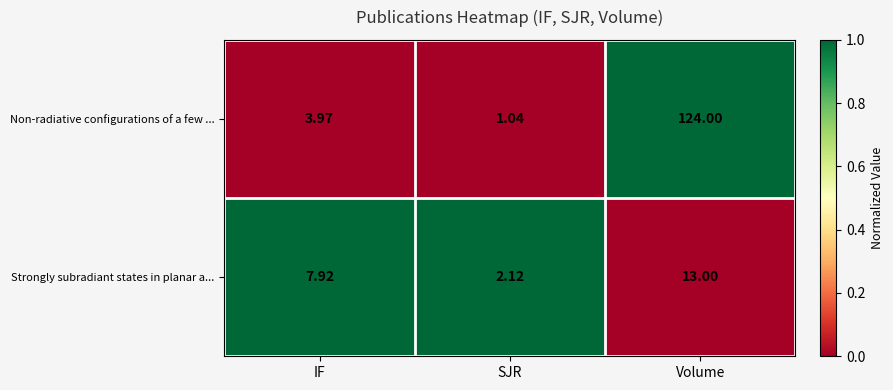

Where is Strongly subradiant states in planar a... nearest to the value 7?

IF